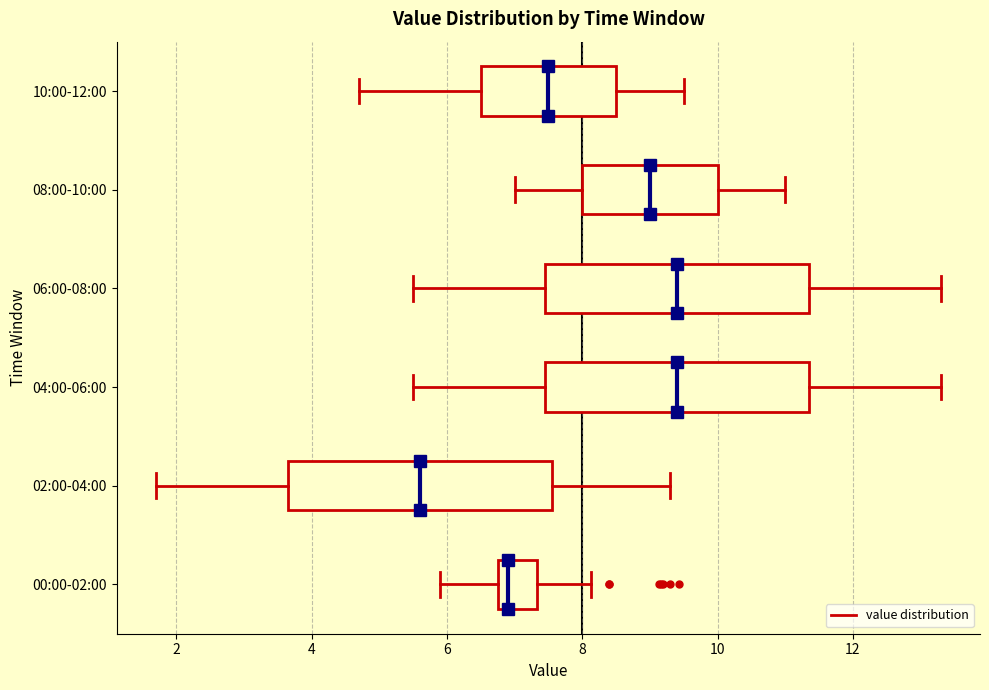

Reading bottom to top, read every box against the x-axis: the position of its median line, the range the box covers, and the ends of its whiskers. The values are not printed on the chart, so give them approximately, as read against the axis.

00:00-02:00: median 7.0, box 6.8 to 7.4, whiskers 6.0 to 8.2
02:00-04:00: median 5.6, box 3.6 to 7.6, whiskers 1.8 to 9.4
04:00-06:00: median 9.4, box 7.4 to 11.4, whiskers 5.6 to 13.4
06:00-08:00: median 9.4, box 7.4 to 11.4, whiskers 5.6 to 13.4
08:00-10:00: median 9.0, box 8.0 to 10.0, whiskers 7.0 to 11.0
10:00-12:00: median 7.6, box 6.6 to 8.6, whiskers 4.8 to 9.6